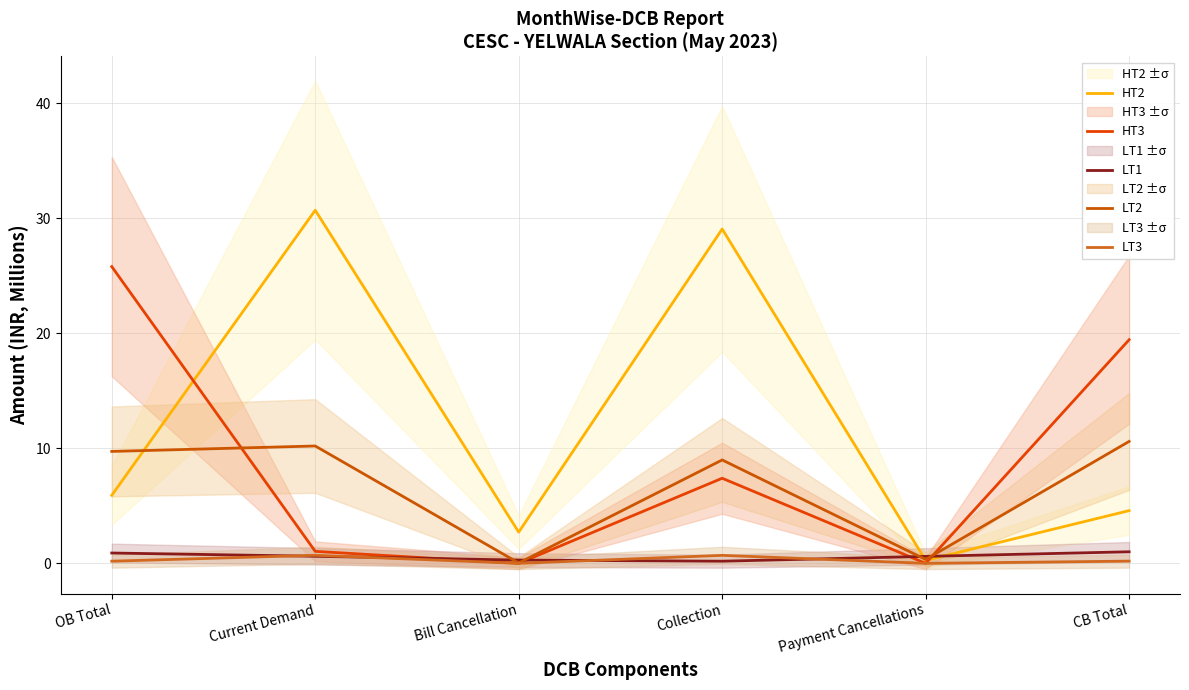

Which series has the largest range (max minus min)?

HT2